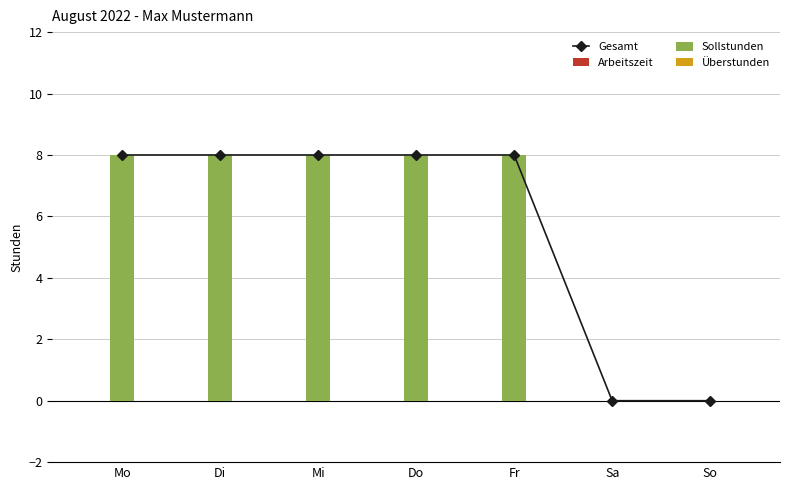

Read the Sollstunden value at Mi.

8